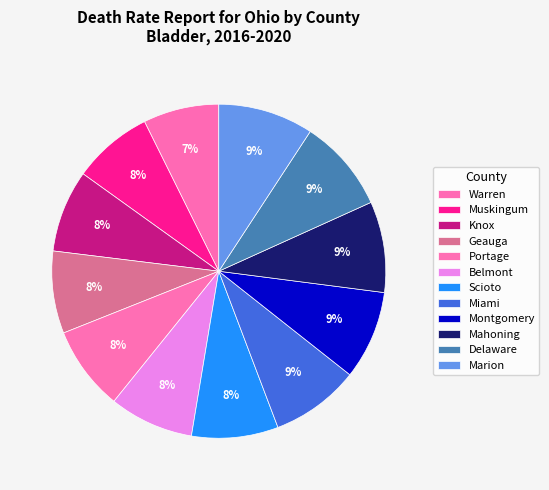

The Scioto slice represents 8% of the pie. True or false?

True